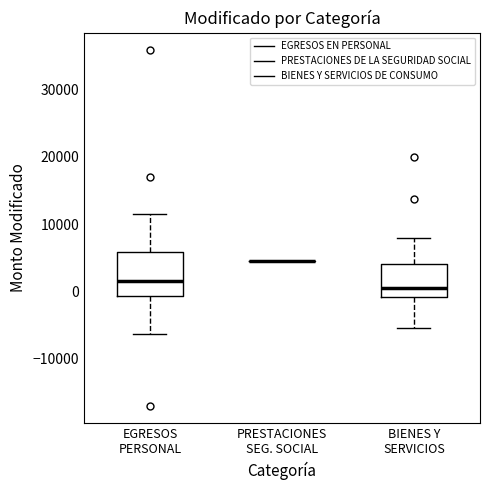

Where does the upper whisker of the box for EGRESOS PERSONAL end on the y-axis? The values are not printed on the chart, so give them approximately, as read against the axis.

12000